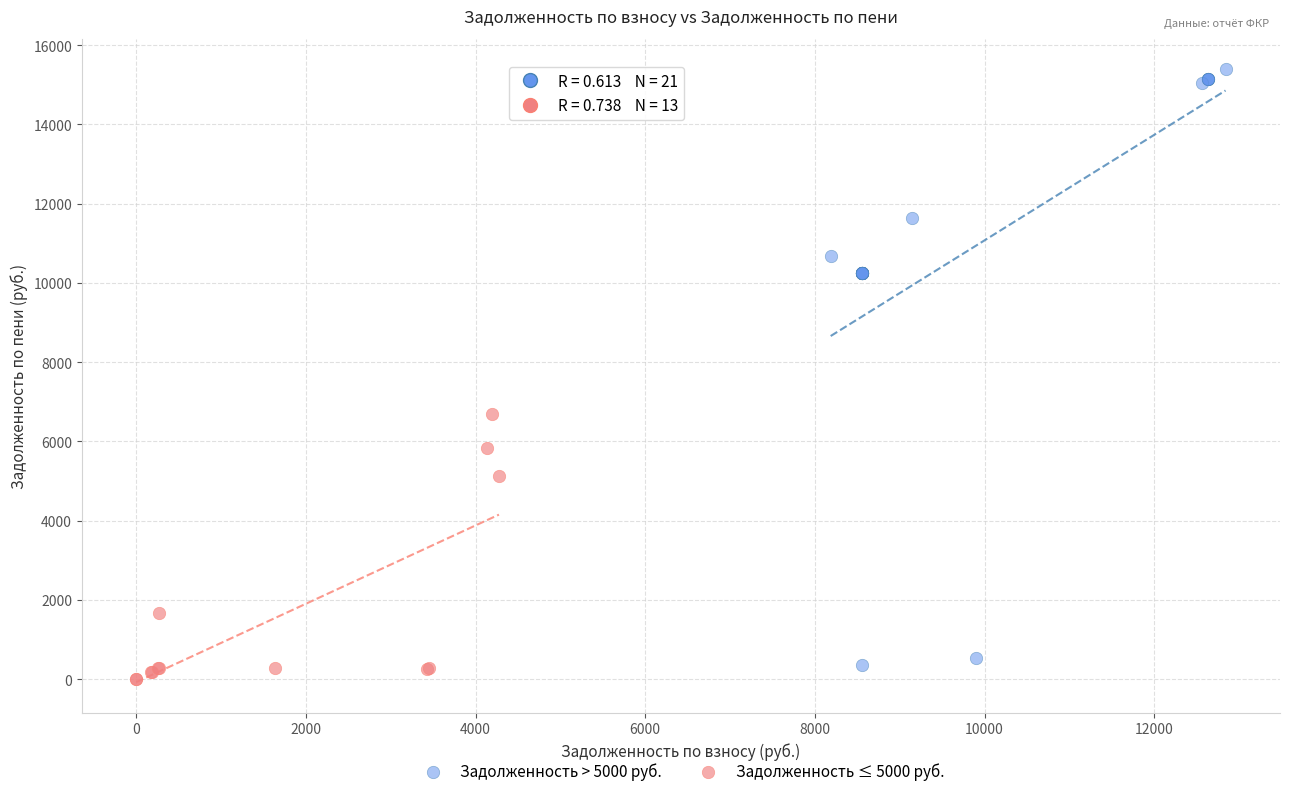

Which series has the widest spread of Y values?

Задолженность > 5000 руб.